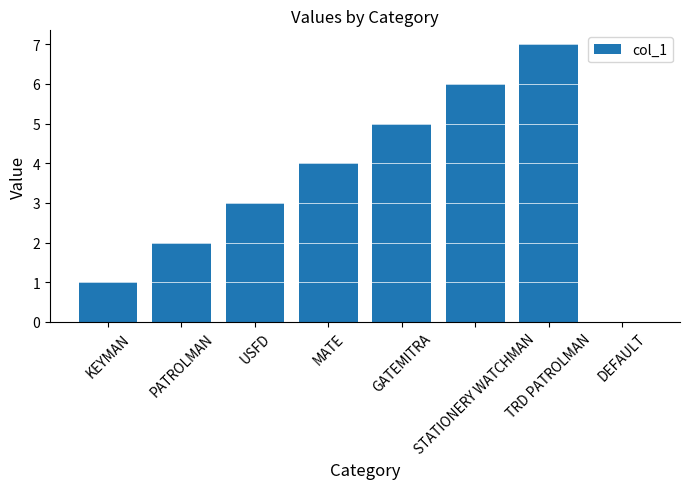

What is the maximum value shown in the chart?

7